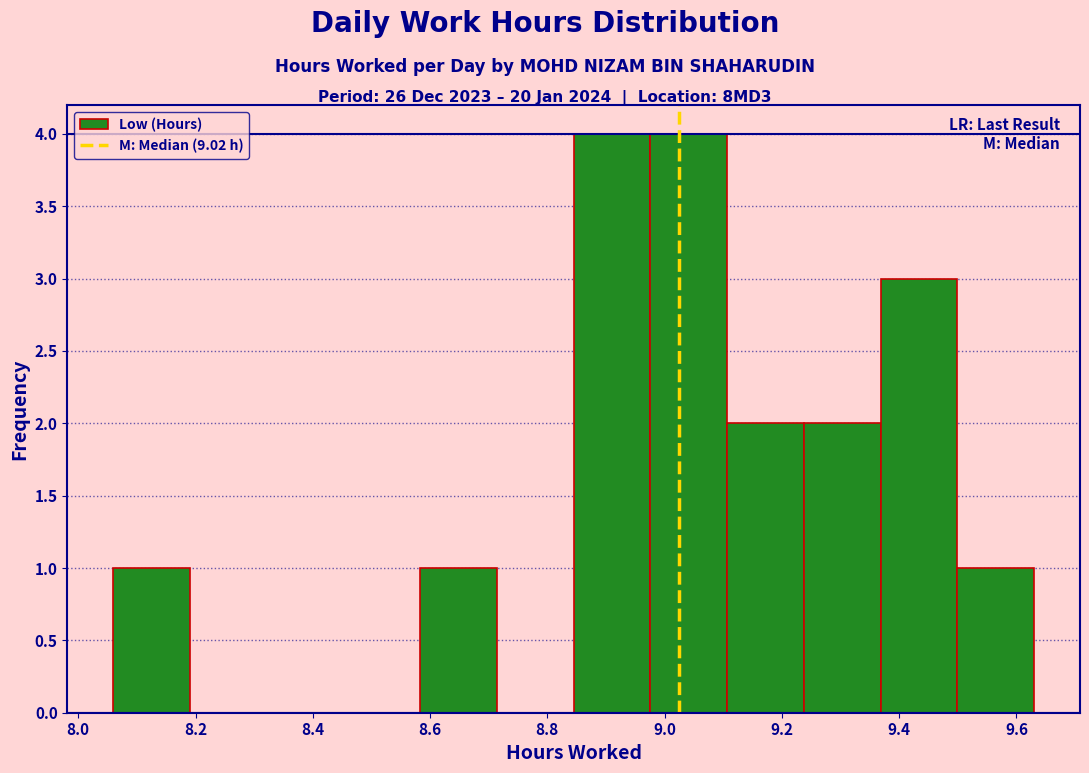

Reading left to right, list every bar in this chart as the range it spans on the x-axis followed by its height. Neither the bar edges nor the heights are printed on the chart, so give them approximately, as read against the axes.

8.06 to 8.20: 1
8.20 to 8.32: 0
8.32 to 8.46: 0
8.46 to 8.58: 0
8.58 to 8.72: 1
8.72 to 8.84: 0
8.84 to 8.98: 4
8.98 to 9.10: 4
9.10 to 9.24: 2
9.24 to 9.36: 2
9.36 to 9.50: 3
9.50 to 9.64: 1